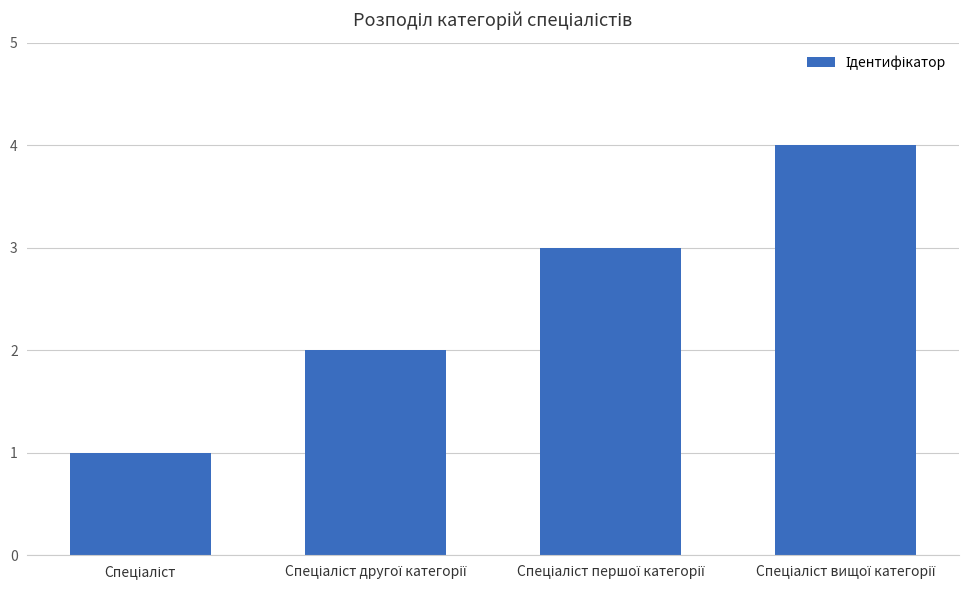

Reading left to right, what are all the values shown in this chart?

1	2	3	4